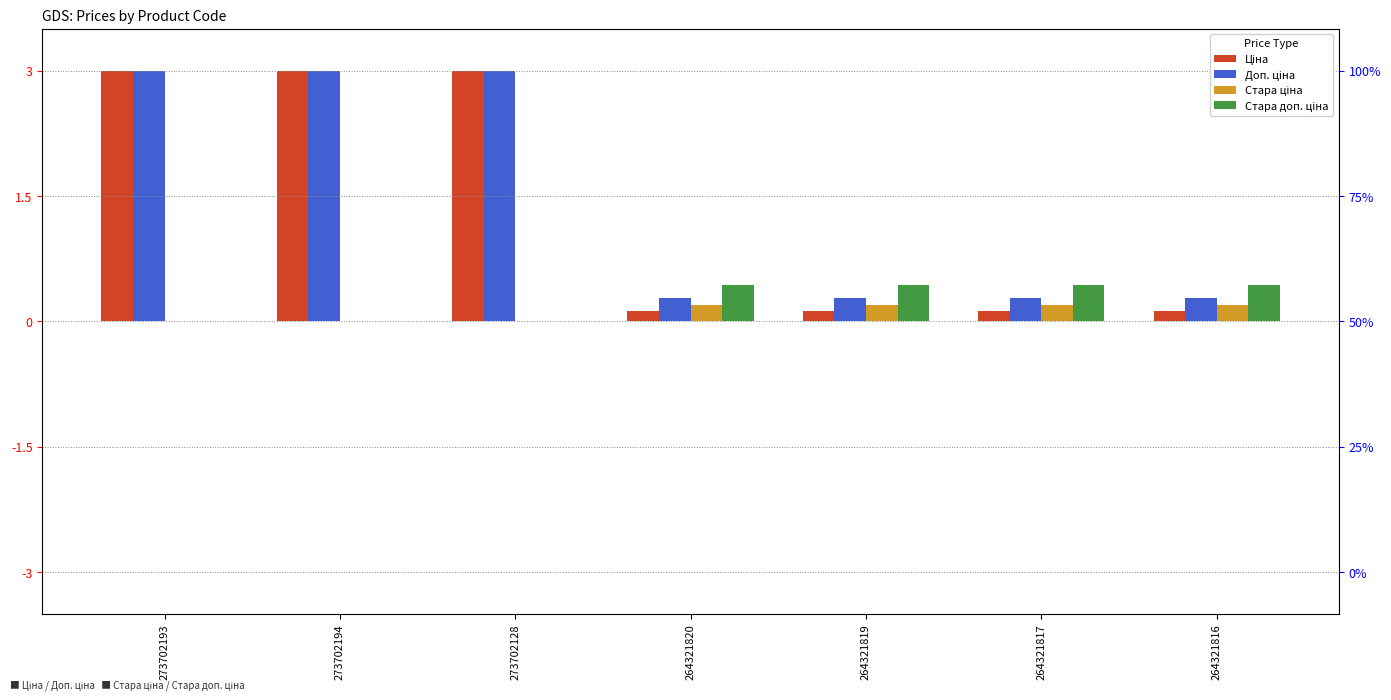

Which series has the widest spread of values?

Ціна